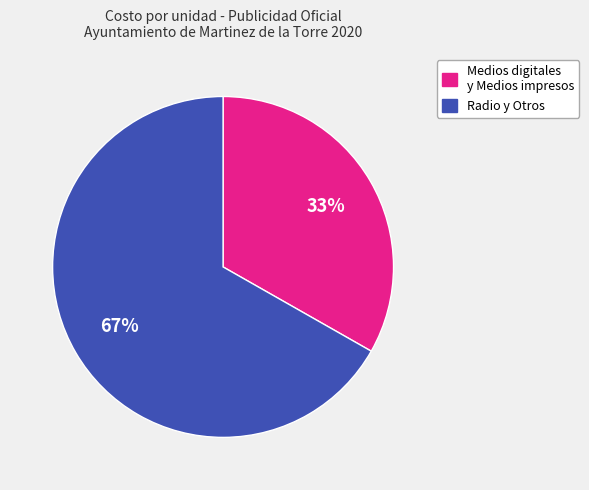

Is there any slice that represents more than half of the pie?

Yes